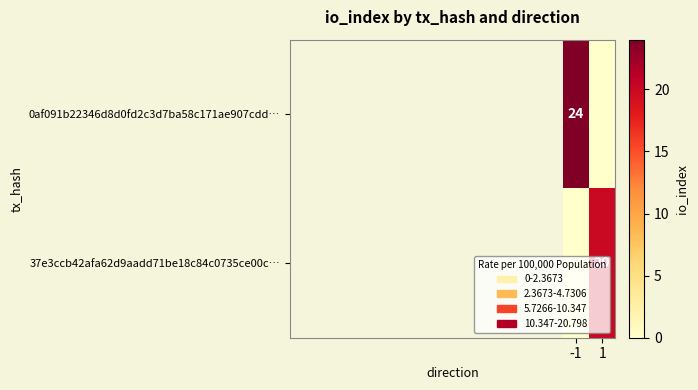

Is it true that 0af091b22346d8d0fd2c3d7ba58c171ae907cdd… equals 7 at -1?

False